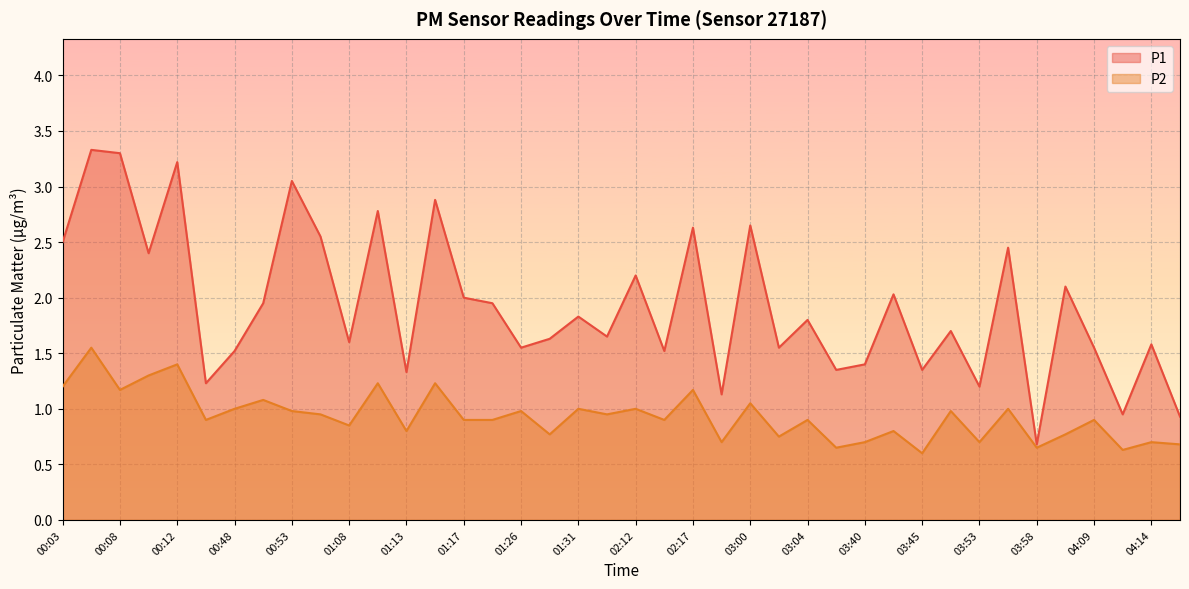

Where is the first local minimum for P1?

00:10